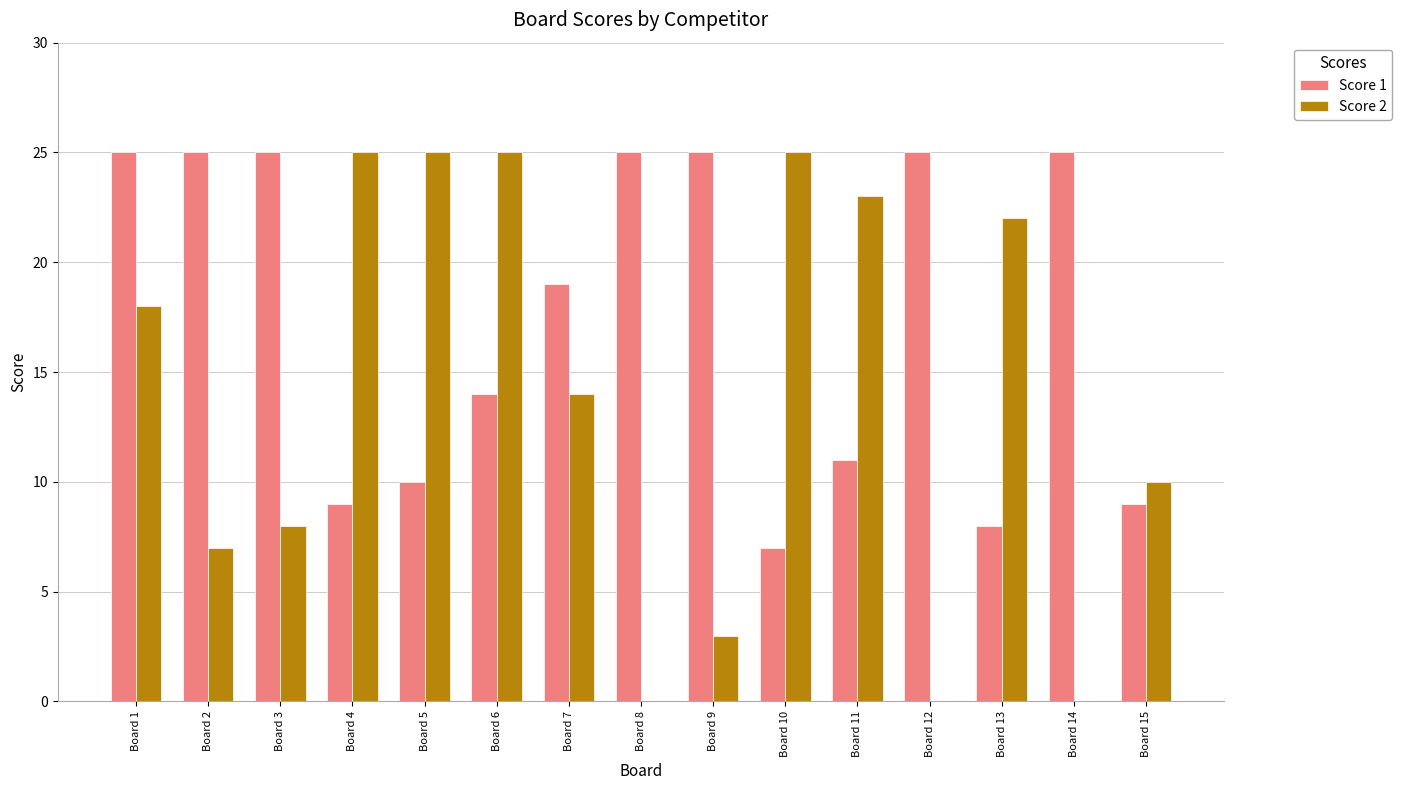

At which category is the sum across all series the highest?

Board 1